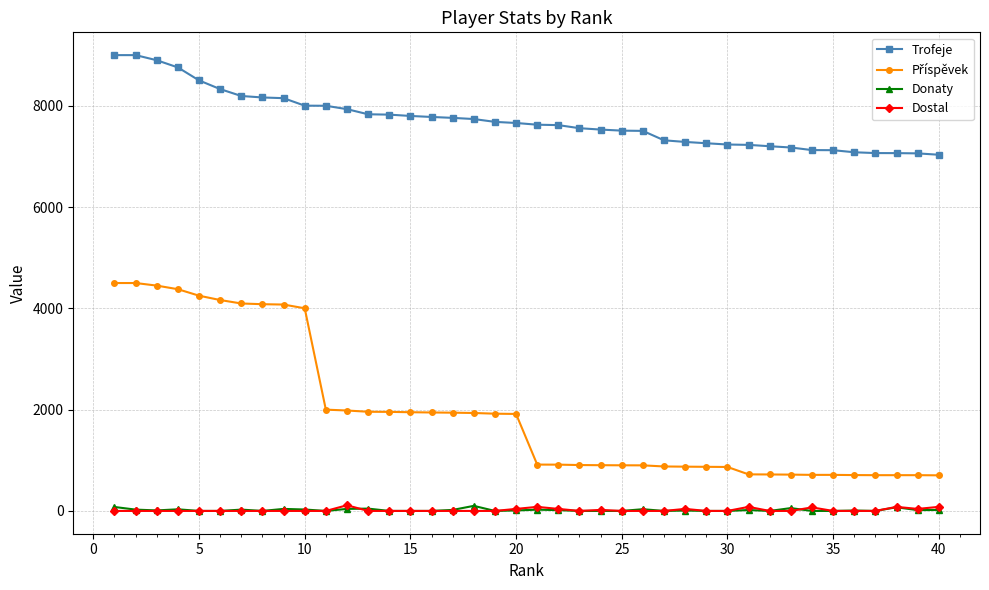

True or false: Trofeje and Donaty cross at least once.

False